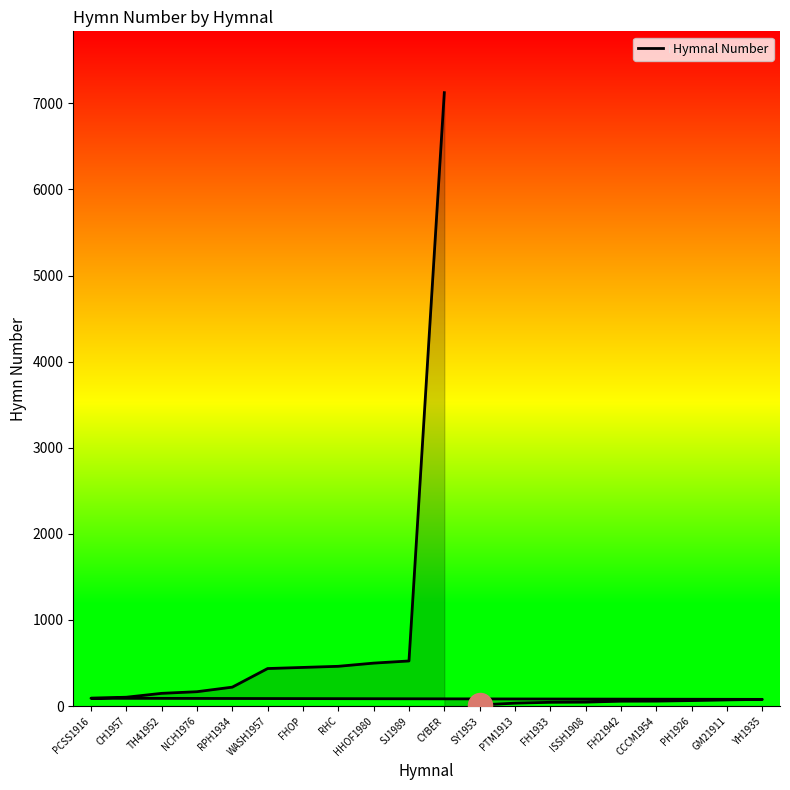

Which has a higher value, ISSH1908 or FHOP?

FHOP